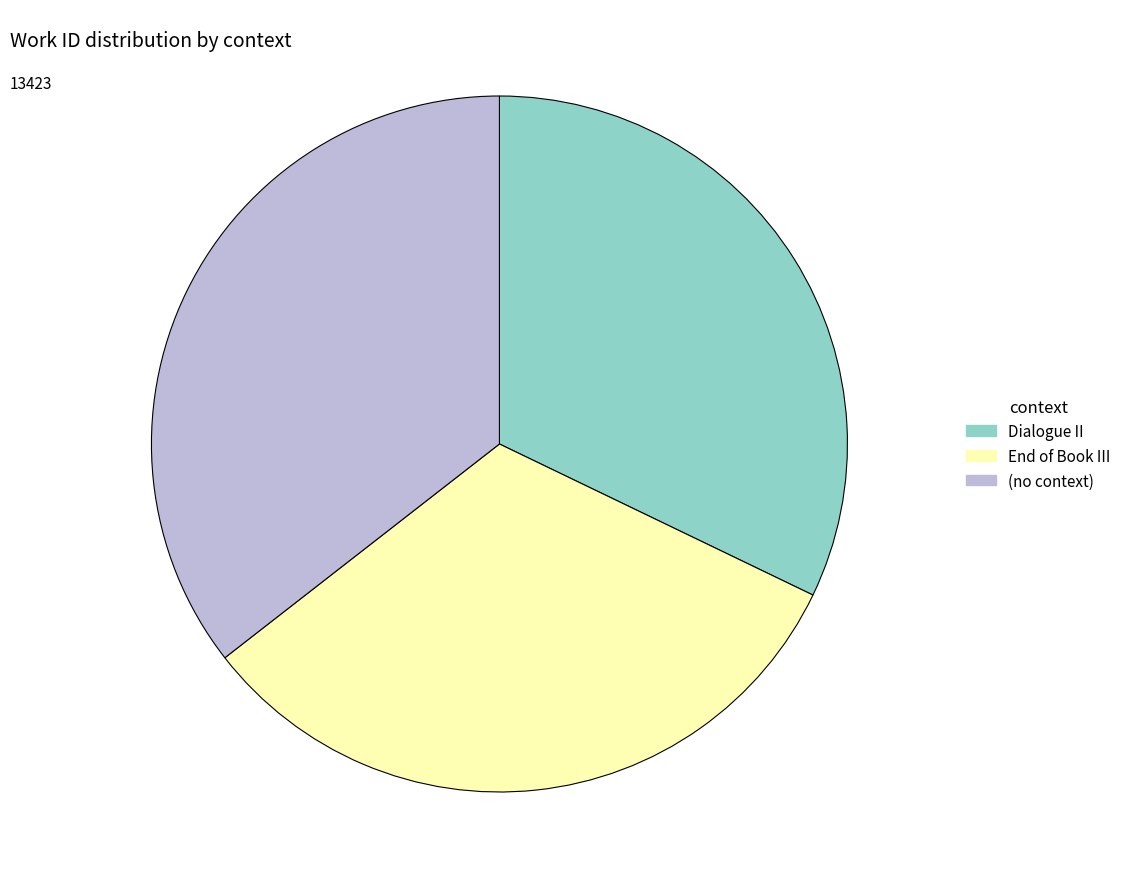

Is the sum of End of Book III and Dialogue II greater than half?

Yes